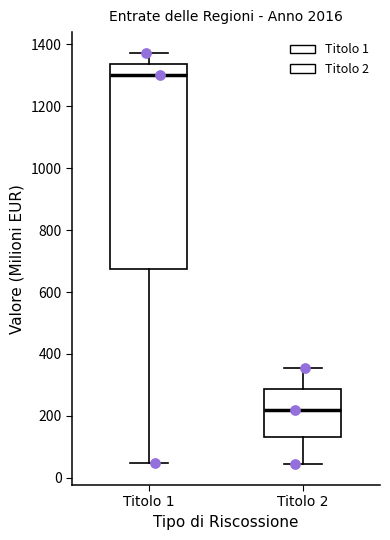

Reading left to right, transcribe this box plot: for each box, give where its median line is, the range the box spans, and where its two whiskers end, as read against the y-axis. The values are not printed on the chart, so give them approximately, as read against the axis.

Titolo 1: median 1300, box 680 to 1340, whiskers 40 to 1380
Titolo 2: median 220, box 140 to 280, whiskers 40 to 360